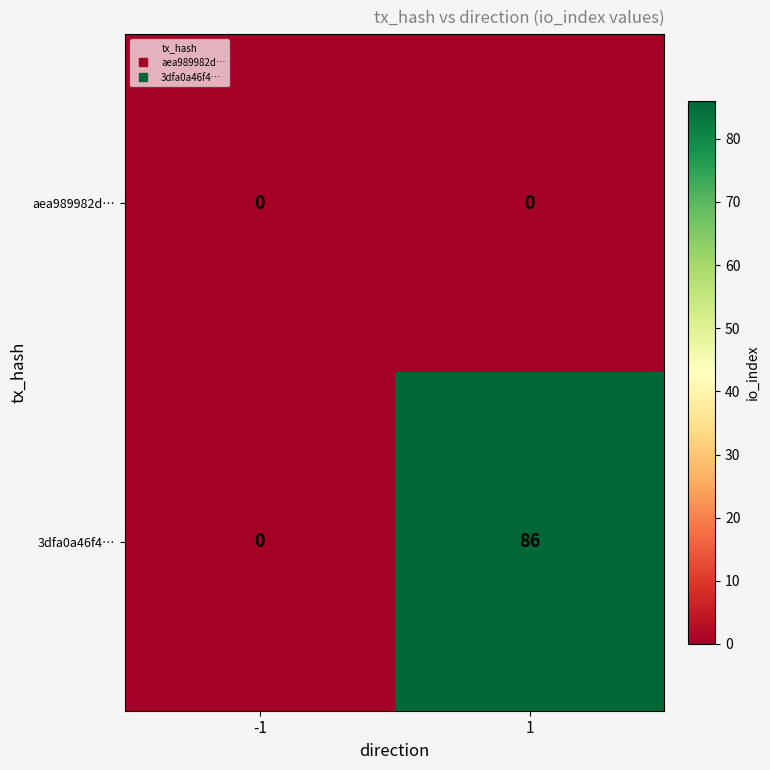

Which series has the largest total across all categories?

3dfa0a46f4…